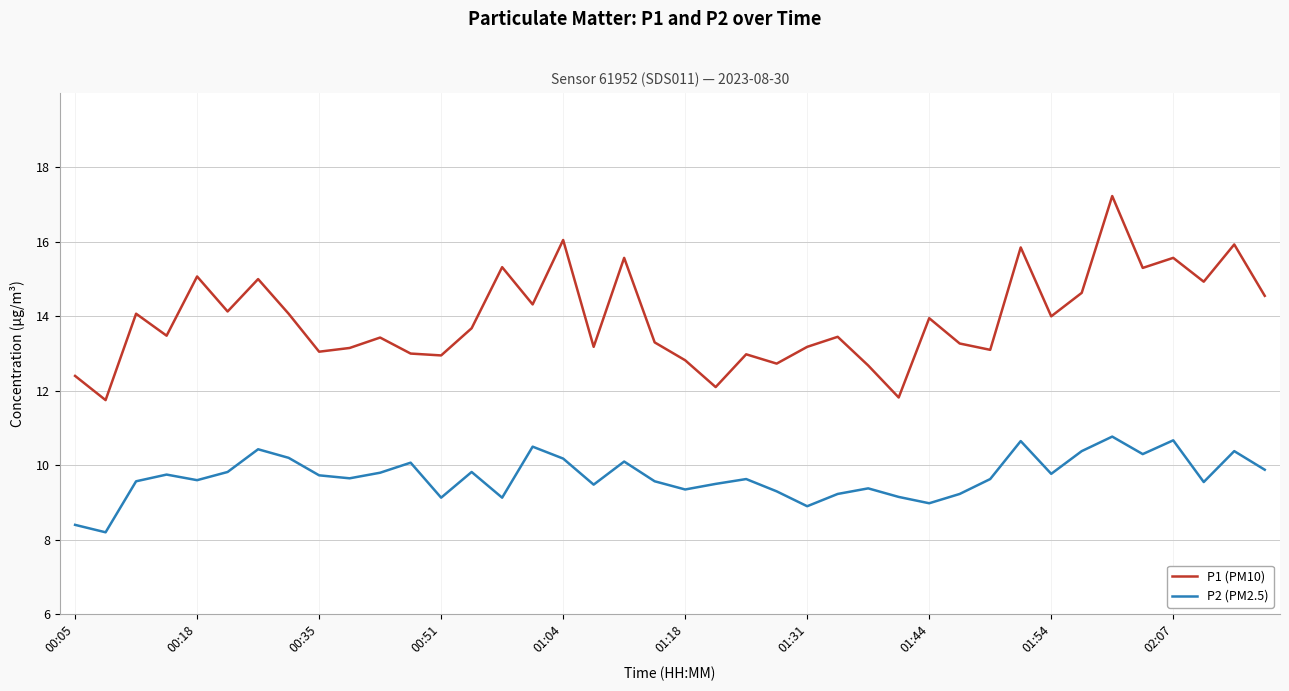

True or false: P1 (PM10) has more than 0 points higher than both neighbors.

True